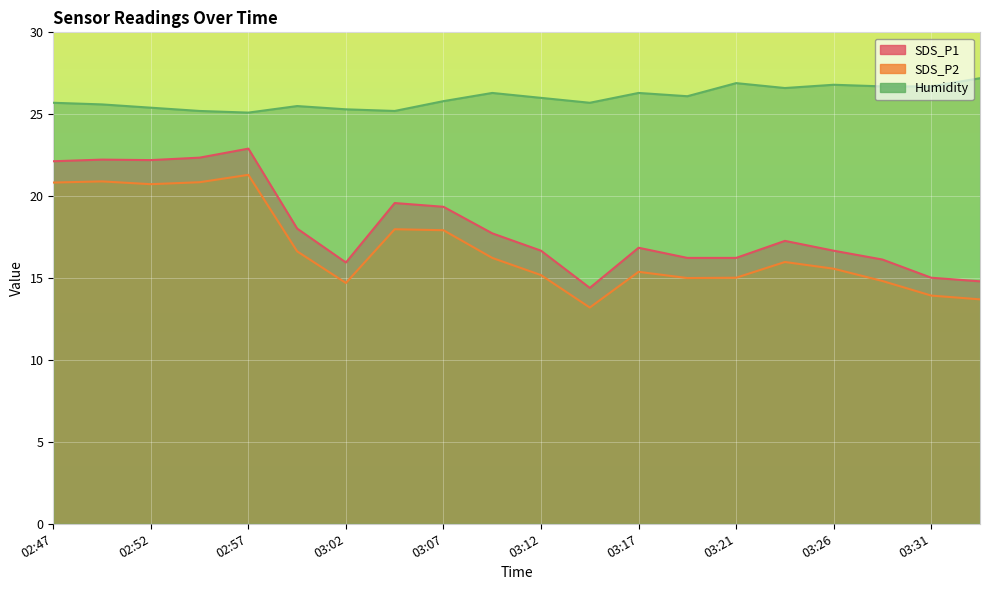

What position from the left is 02:47?

1